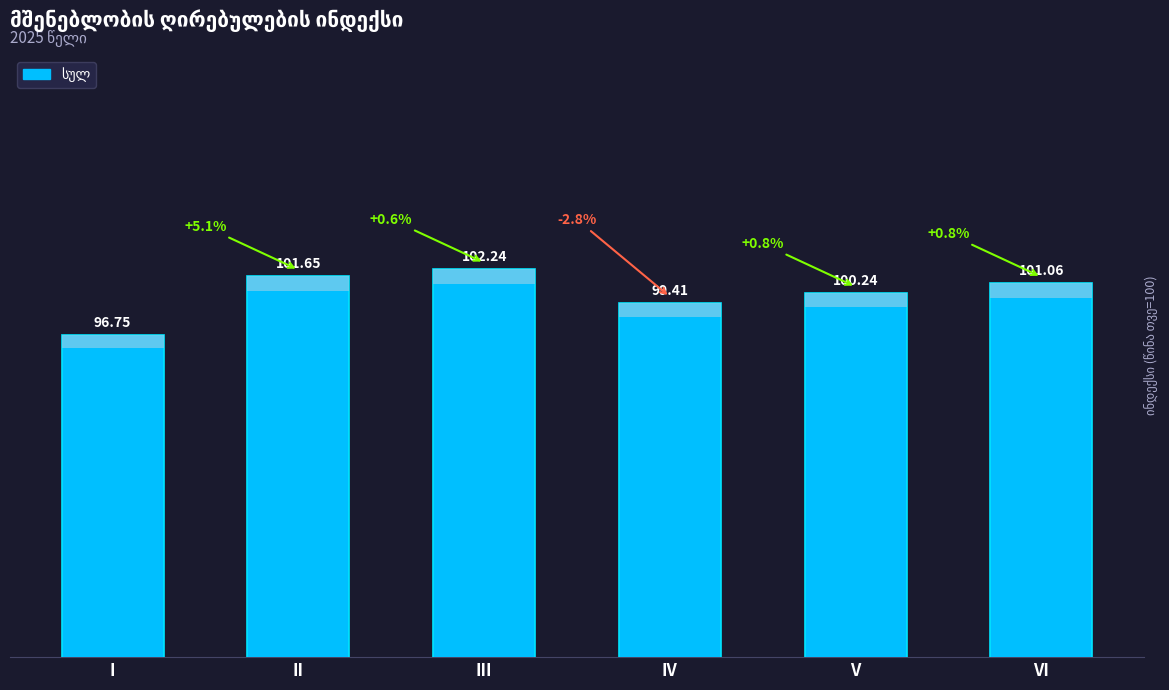

True or false: the data shows 134.6 at VI.

False